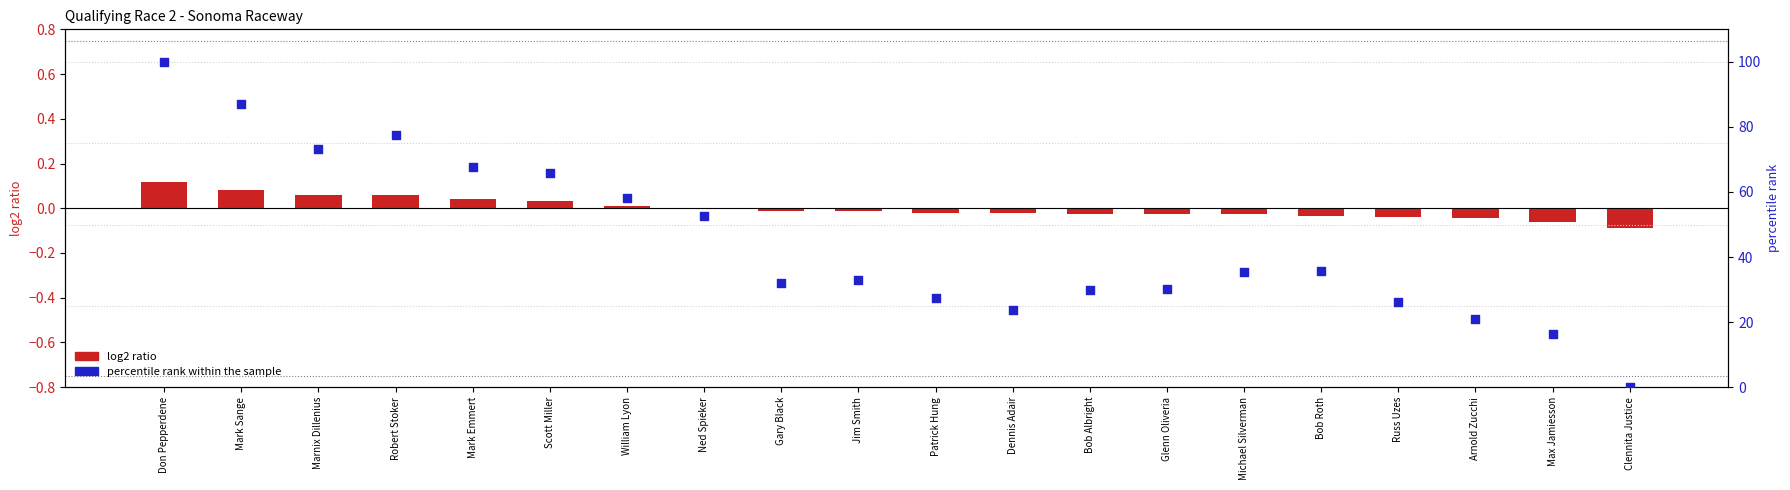

At how many categories does at least one series exceed 48?

8